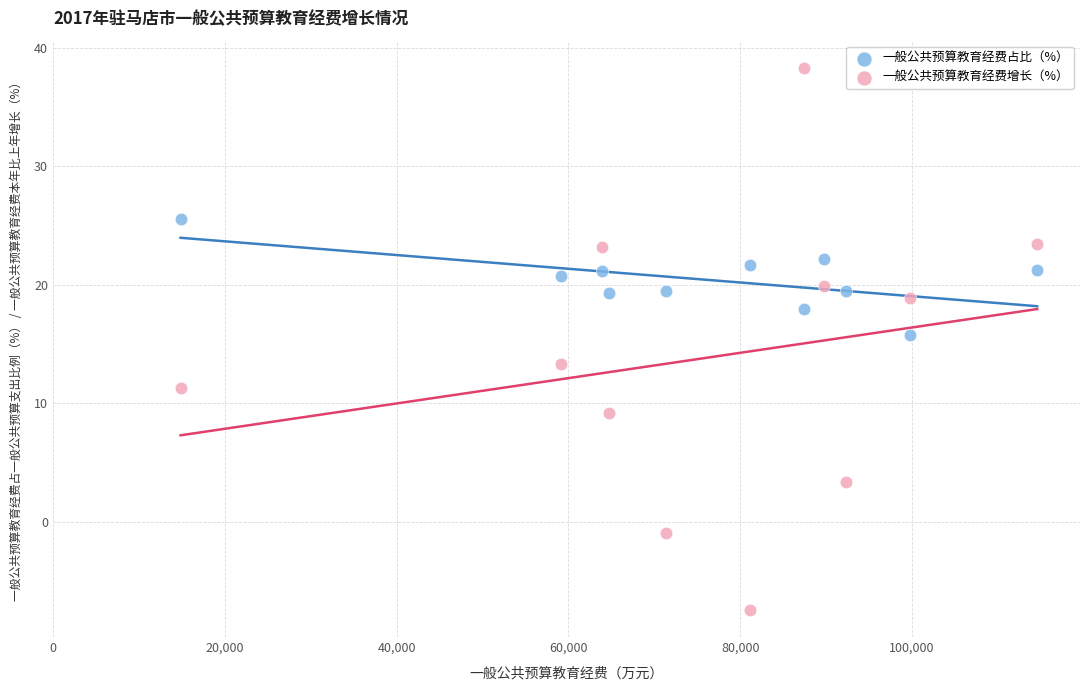

What are all the series names shown in the legend?

一般公共预算教育经费占比（%）, 一般公共预算教育经费增长（%）